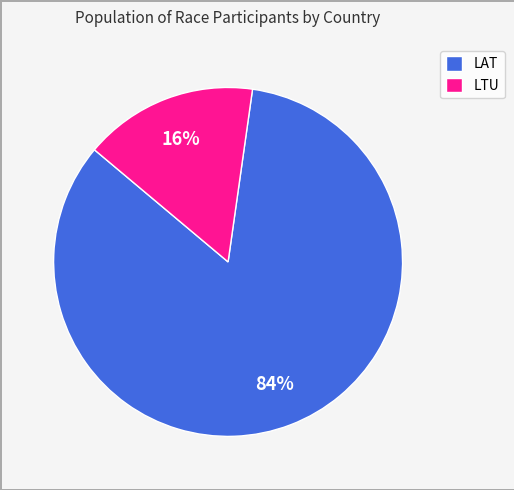

Combined, do LTU and LAT account for over 50%?

Yes